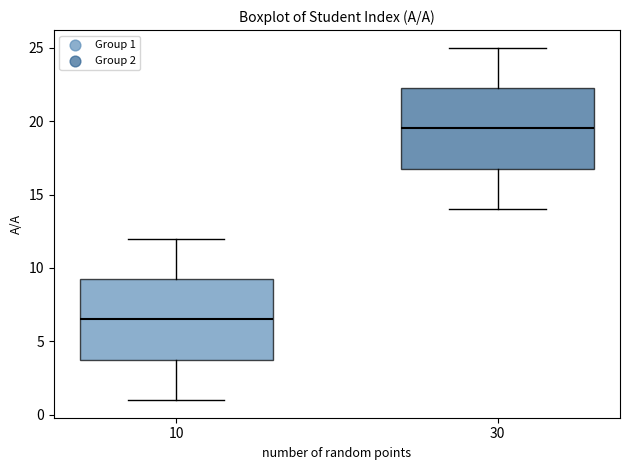

Which box's median line is the highest?

30